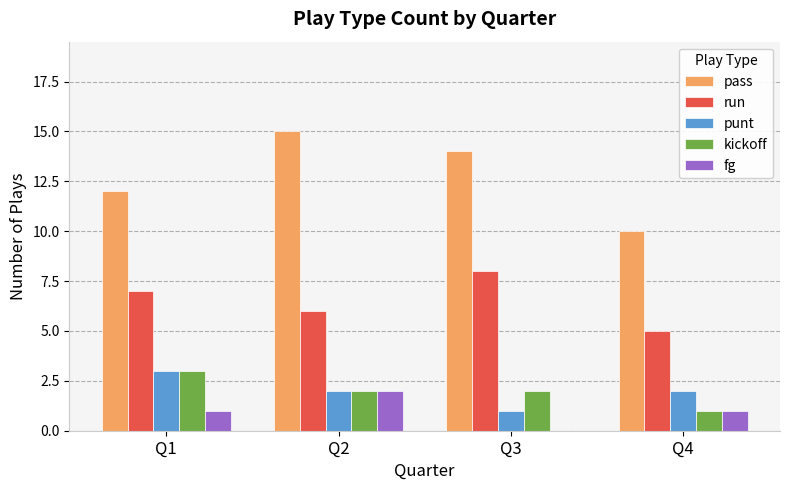

What are all the series names shown in the legend?

pass, run, punt, kickoff, fg